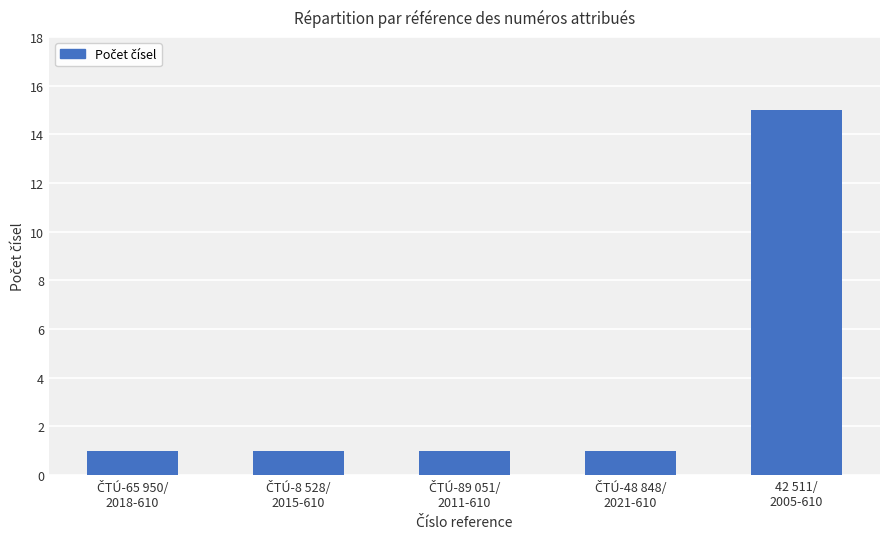

What is the sum of all values?

19